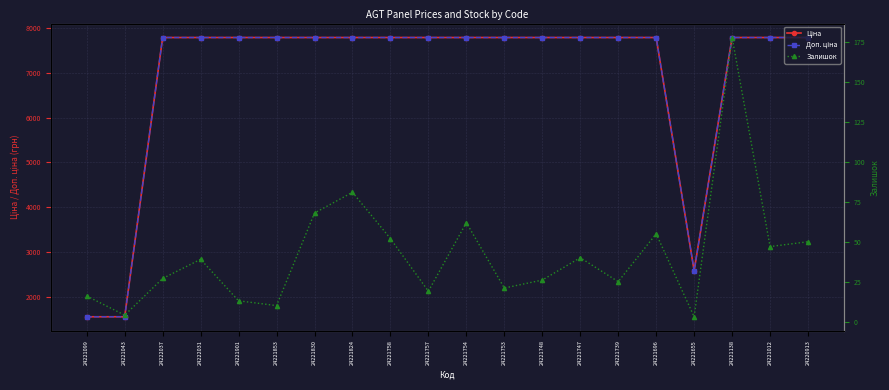

Which category has the lowest value across all series?

24221655